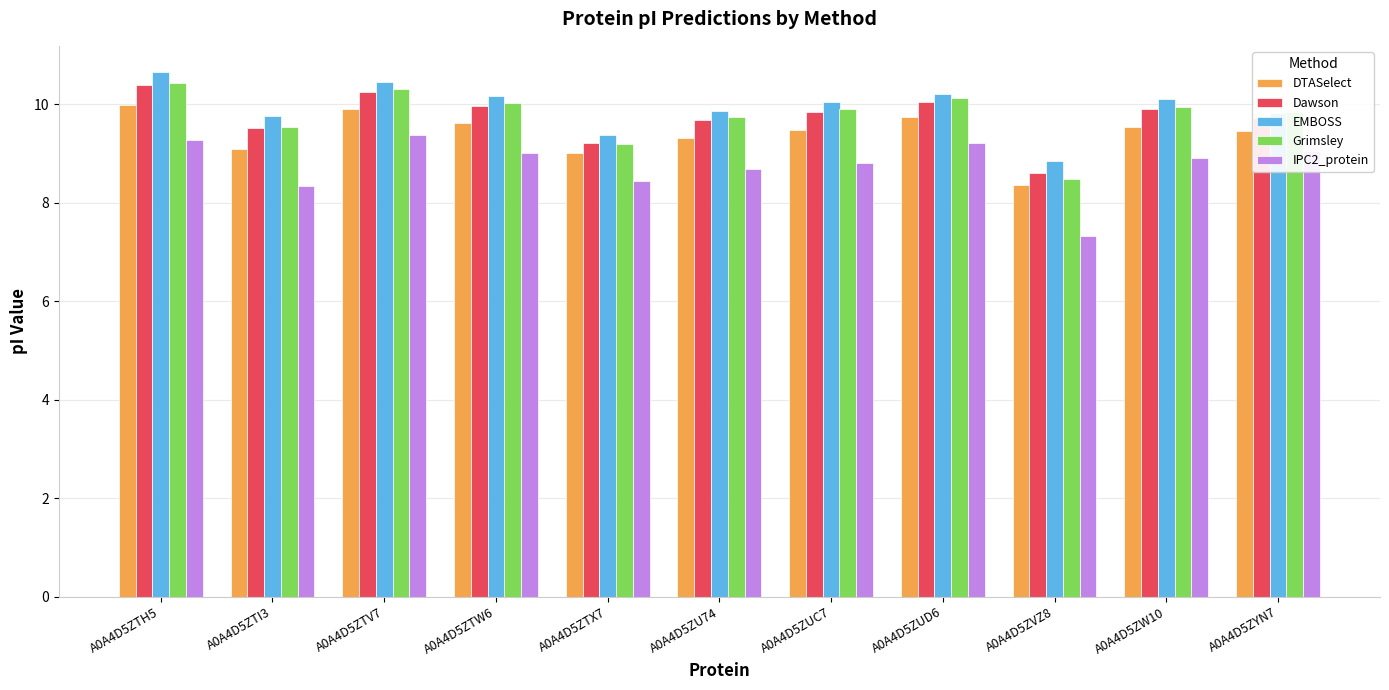

True or false: IPC2_protein has a value of 14.9 at A0A4D5ZTV7.

False